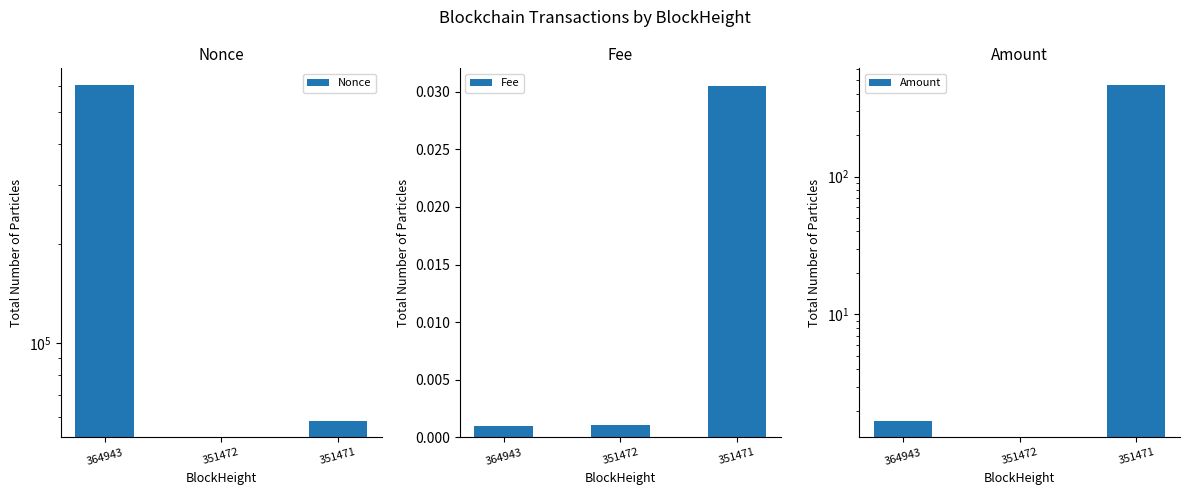

At which label is Fee closest to 0?

364943